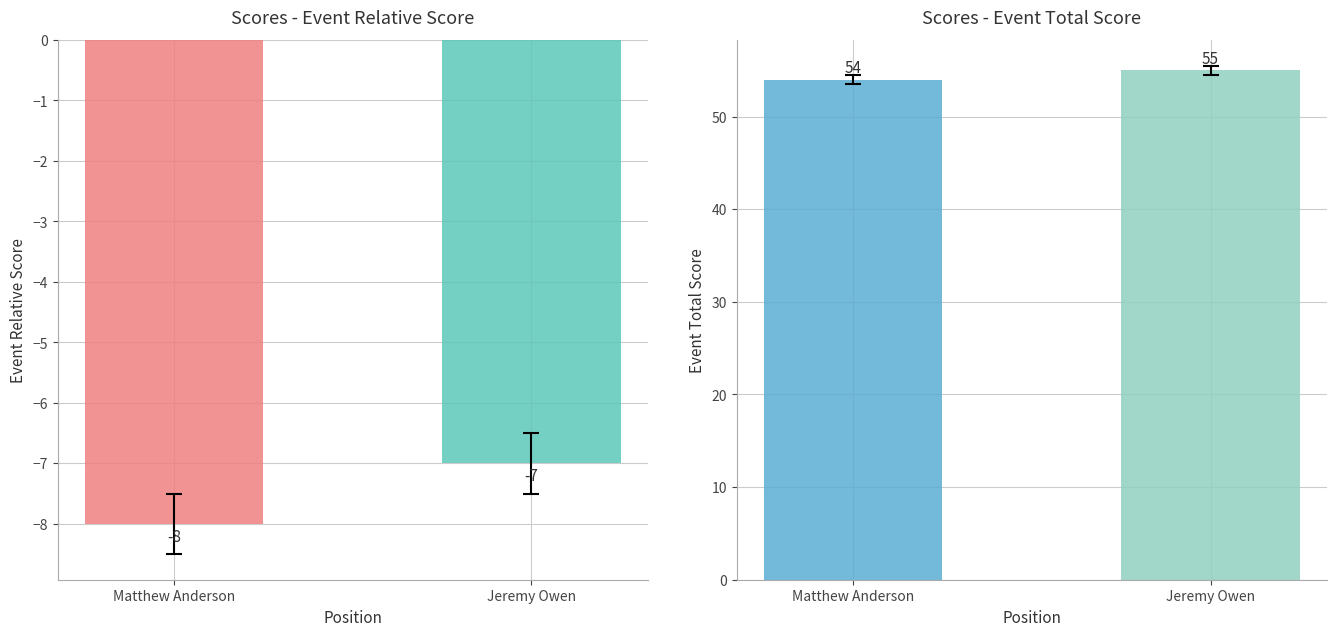

List the series in order of their peak value, lowest first.

event_relative_score, event_total_score